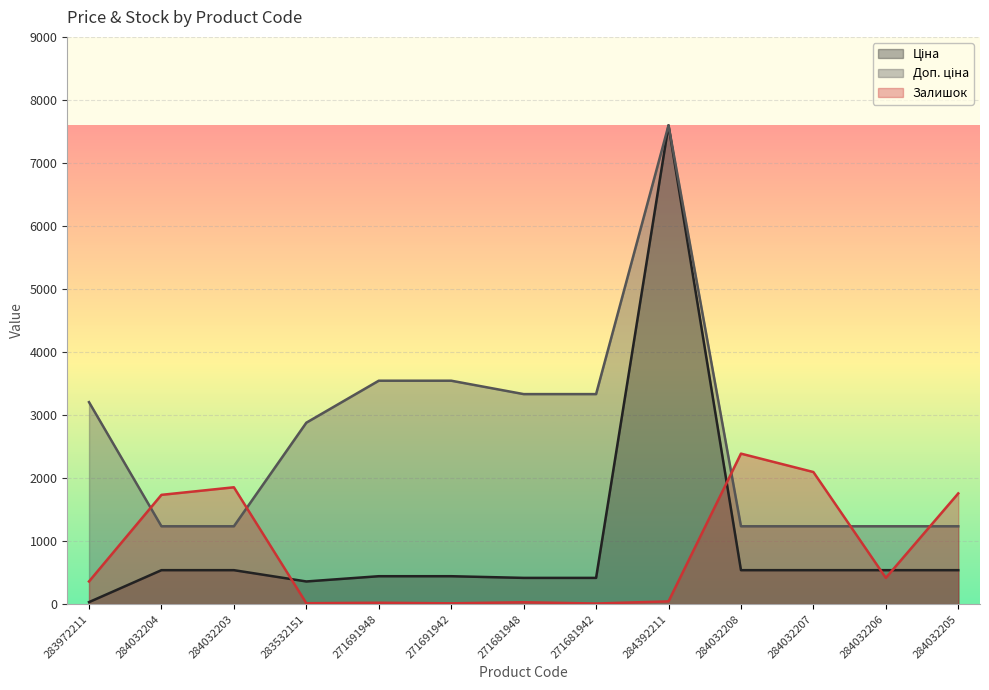

What position from the left is 284032203?

3